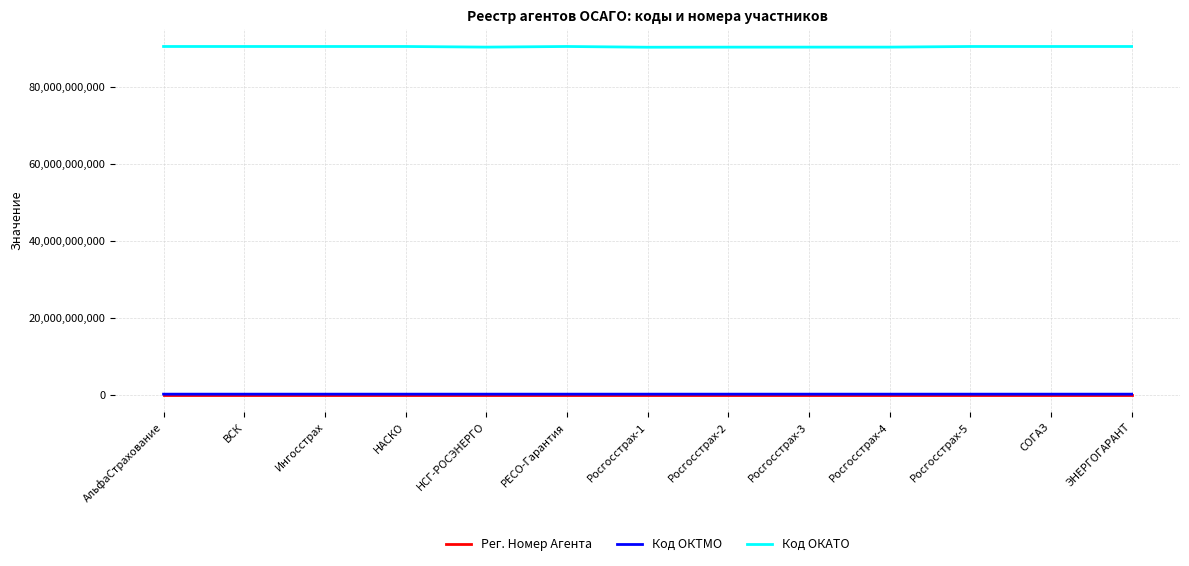

The Код ОКАТО series shows 58201223089 at СОГАЗ. True or false?

False